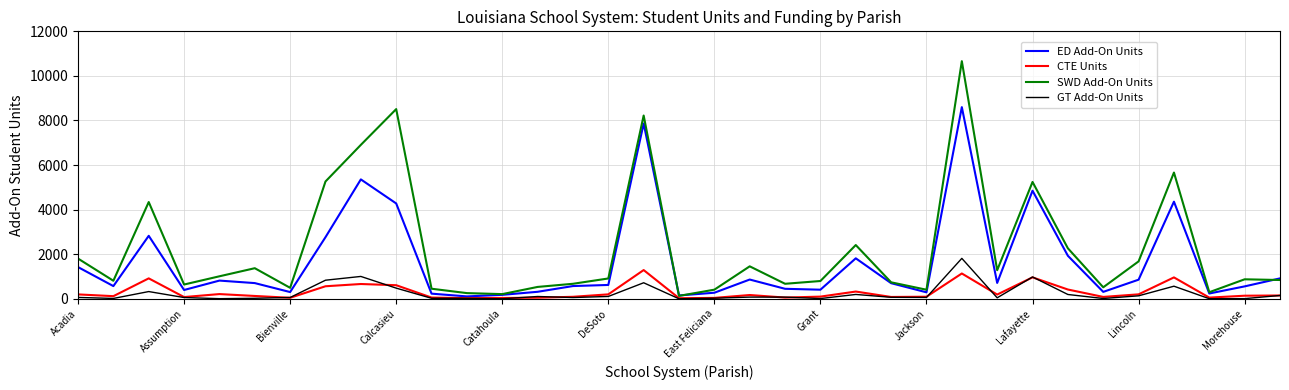

Which series has the largest range (max minus min)?

SWD Add-On Units